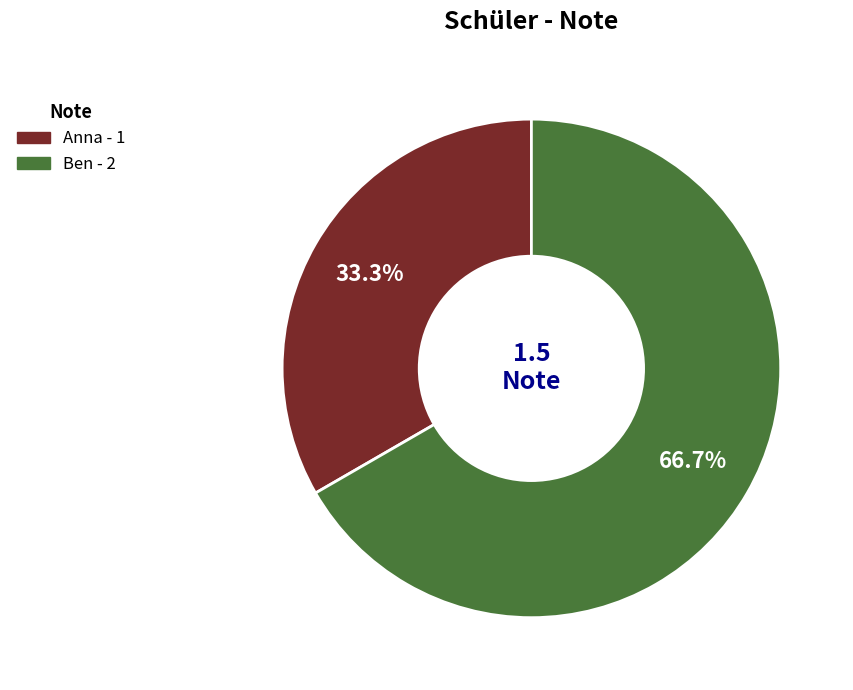

True or false: Anna accounts for 26% of the total.

False